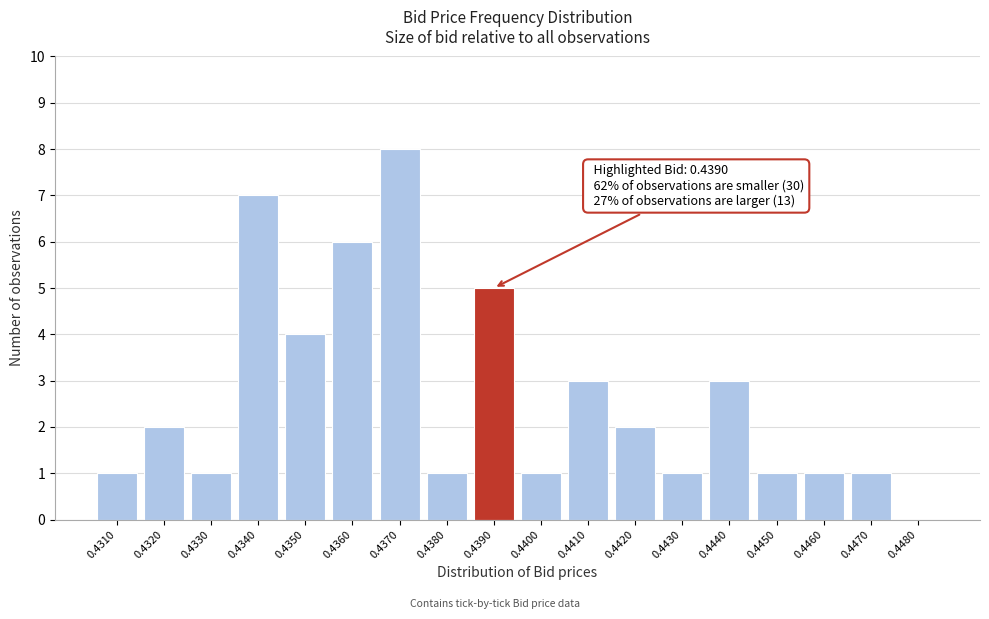

Reading left to right, what are all the values shown in this chart?

0.4310=1	0.4320=2	0.4330=1	0.4340=7	0.4350=4	0.4360=6	0.4370=8	0.4380=1	0.4390=5	0.4400=1	0.4410=3	0.4420=2	0.4430=1	0.4440=3	0.4450=1	0.4460=1	0.4470=1	0.4480=0